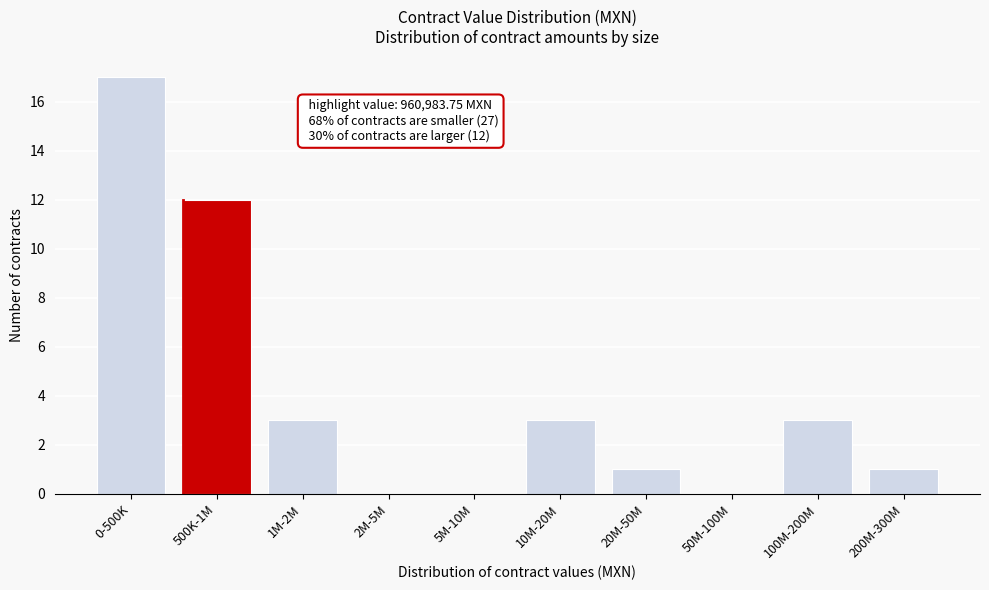

Reading left to right, list all the values displayed in this chart.

0-500K=17	500K-1M=12	1M-2M=3	2M-5M=0	5M-10M=0	10M-20M=3	20M-50M=1	50M-100M=0	100M-200M=3	200M-300M=1